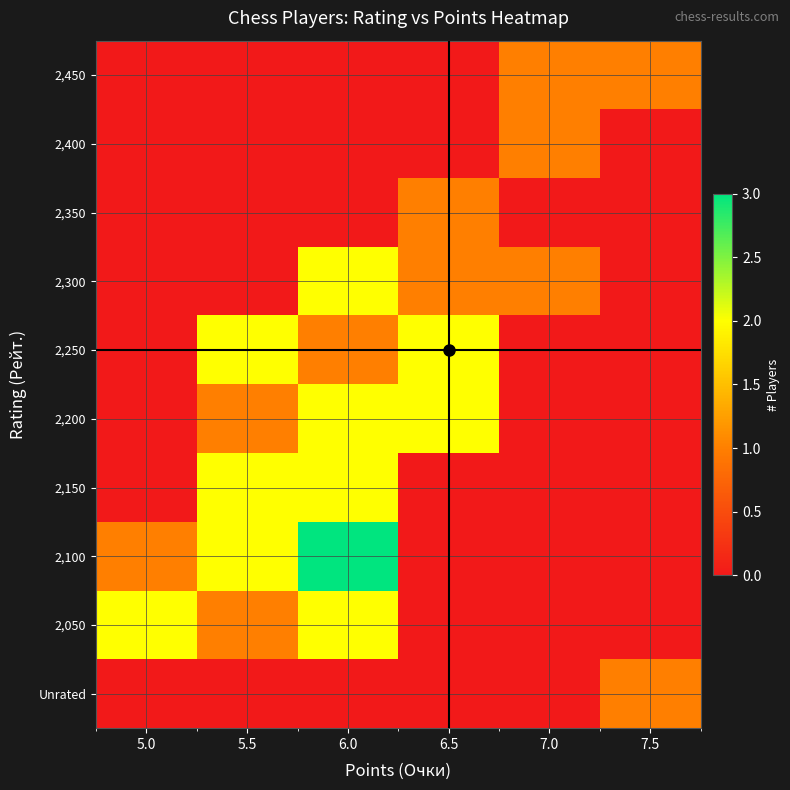

Reading left to right, transcribe all the data shown in this chart.

Unrated: 5.0=0	5.5=0	6.0=0	6.5=0	7.0=0	7.5=1
2,050: 5.0=2	5.5=1	6.0=2	6.5=0	7.0=0	7.5=0
2,100: 5.0=1	5.5=2	6.0=3	6.5=0	7.0=0	7.5=0
2,150: 5.0=0	5.5=2	6.0=2	6.5=0	7.0=0	7.5=0
2,200: 5.0=0	5.5=1	6.0=2	6.5=2	7.0=0	7.5=0
2,250: 5.0=0	5.5=2	6.0=1	6.5=2	7.0=0	7.5=0
2,300: 5.0=0	5.5=0	6.0=2	6.5=1	7.0=1	7.5=0
2,350: 5.0=0	5.5=0	6.0=0	6.5=1	7.0=0	7.5=0
2,400: 5.0=0	5.5=0	6.0=0	6.5=0	7.0=1	7.5=0
2,450: 5.0=0	5.5=0	6.0=0	6.5=0	7.0=1	7.5=1